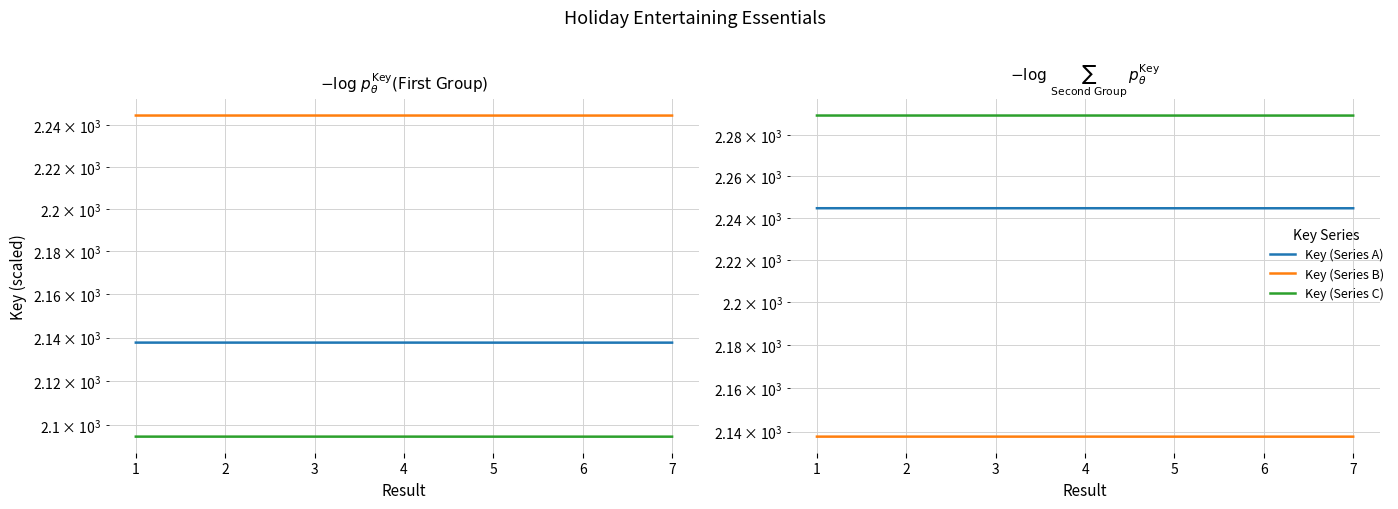

List the series in order of their overall mean, highest first.

Key (Series C), Key (Series A), Key (Series B)